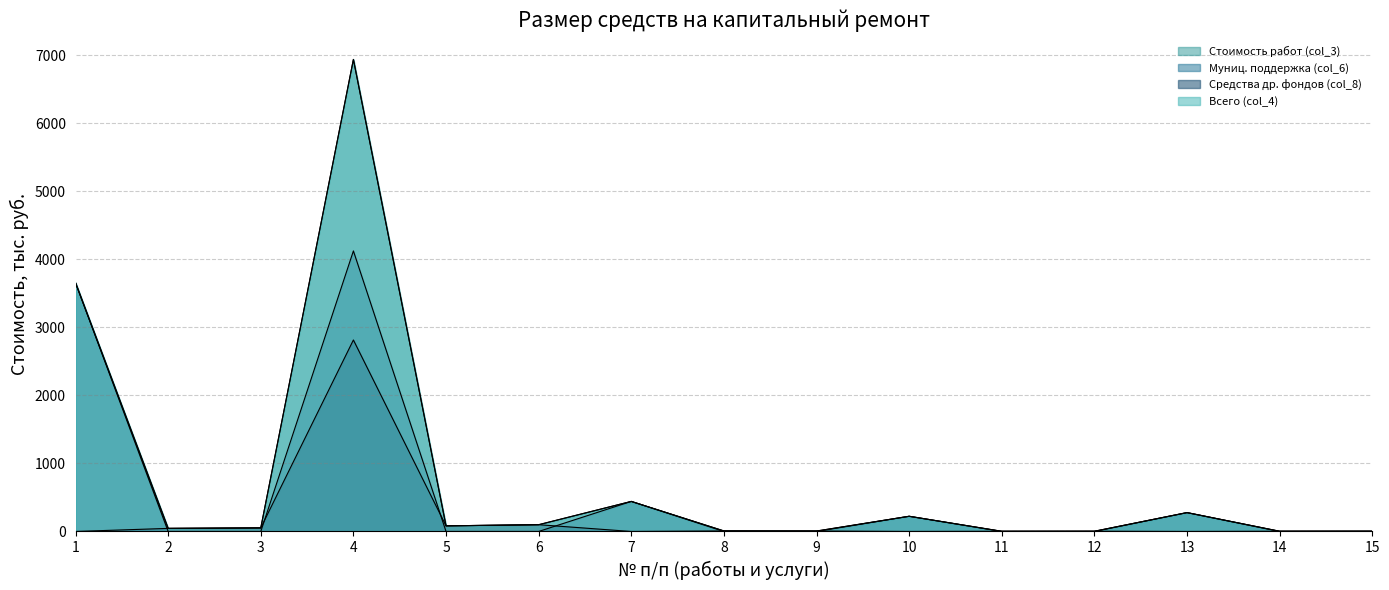

True or false: Стоимость работ (col_3) has more than 2 points higher than both neighbors.

True